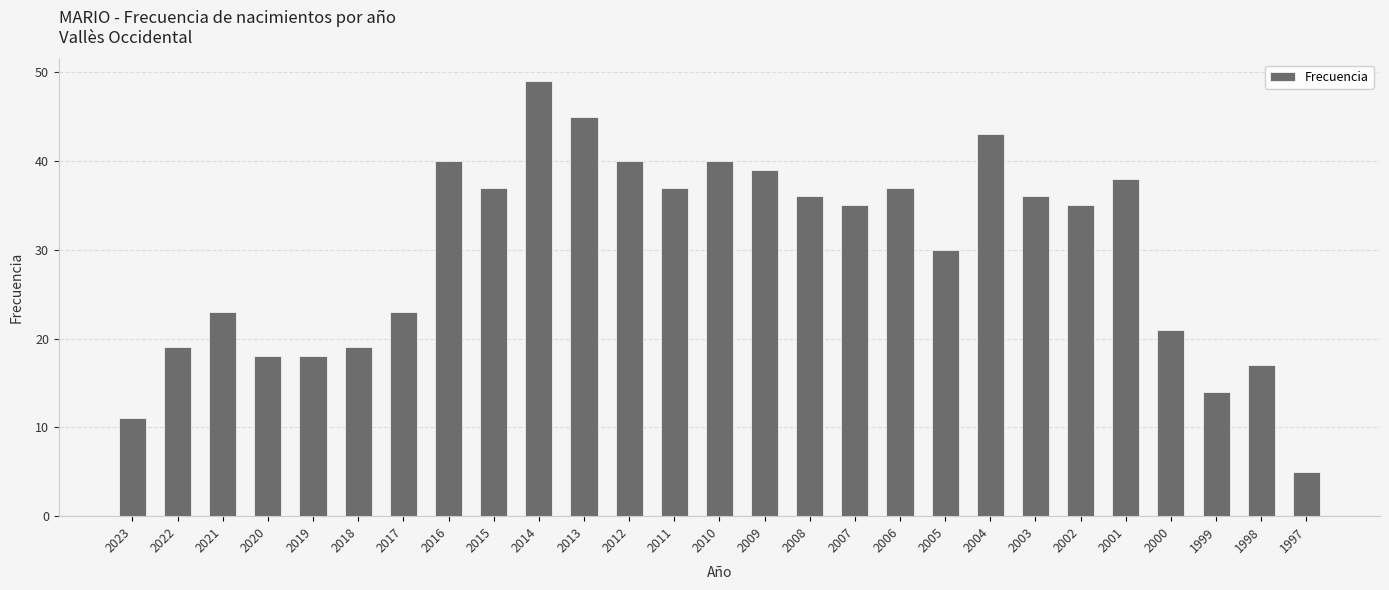

Approximately how many times larger is the value at 2015 compared to 2016?

0.9